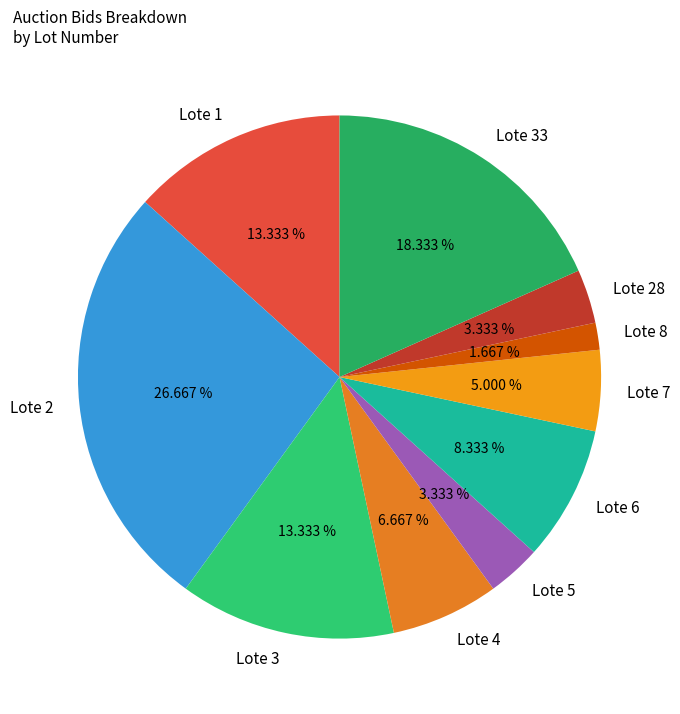

Does any single category account for the majority?

No